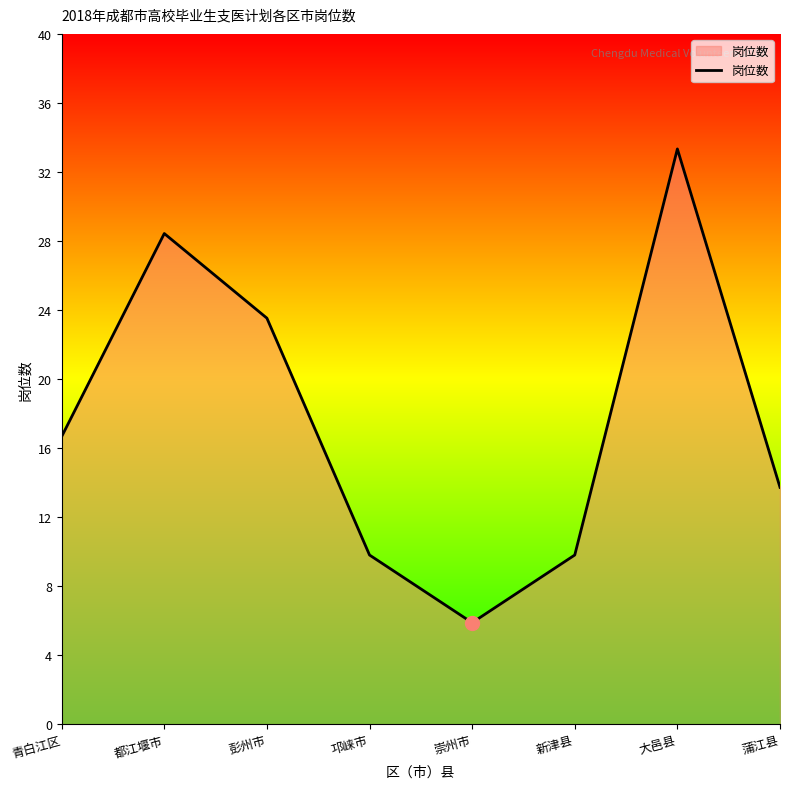

Rank the categories by value from lowest to highest.

崇州市, 邛崃市, 新津县, 蒲江县, 青白江区, 彭州市, 都江堰市, 大邑县